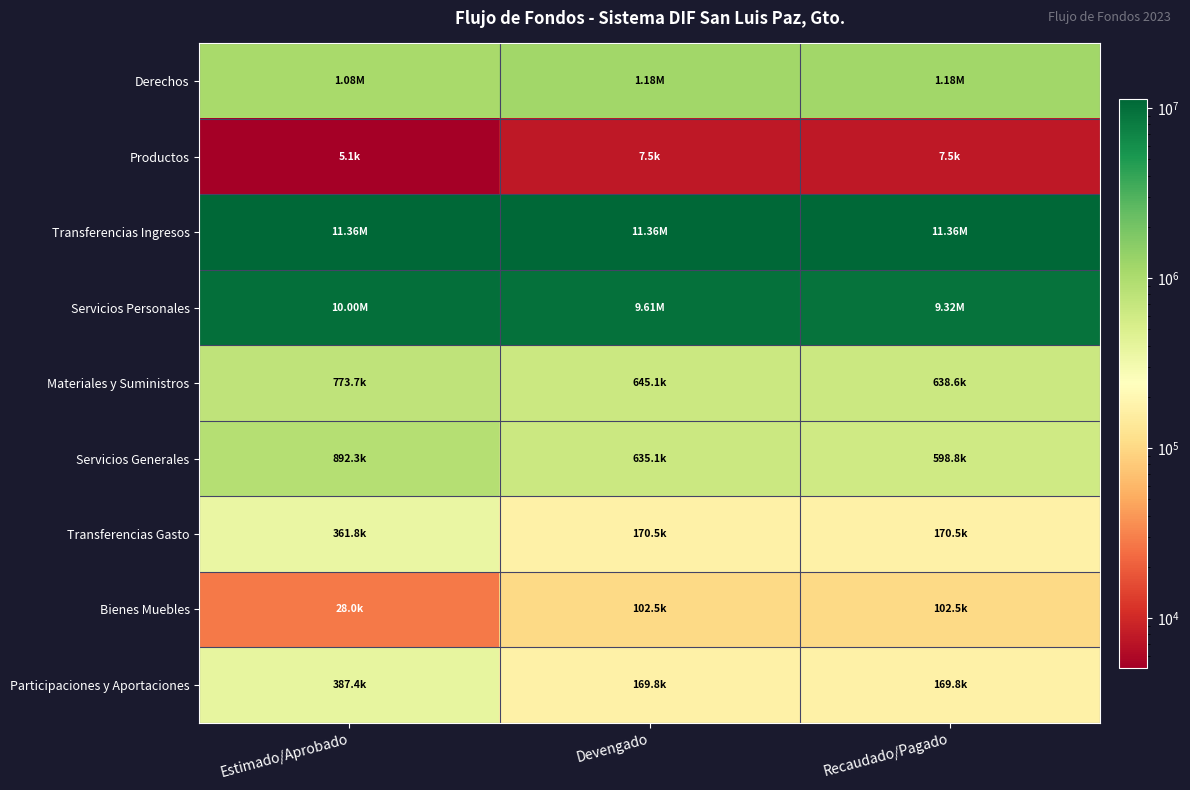

What is the maximum value shown in the chart?

11357826.5